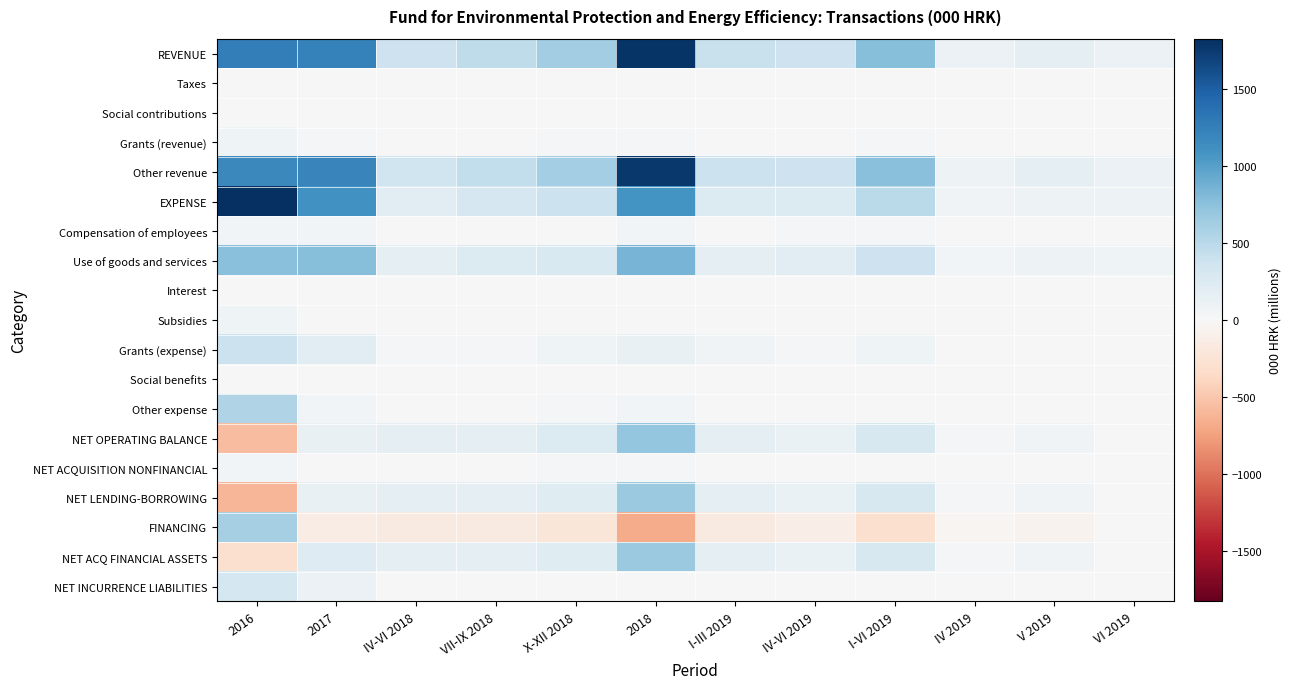

Reading left to right, list all the values displayed in this chart.

REVENUE: 2016=1260.4	2017=1241.0	IV-VI 2018=371.9	VII-IX 2018=468.4	X-XII 2018=642.8	2018=1796.0	I-III 2019=407.7	IV-VI 2019=376.6	I-VI 2019=784.3	IV 2019=101.7	V 2019=168.2	VI 2019=106.7
Taxes: 2016=0.0	2017=0.0	IV-VI 2018=0.0	VII-IX 2018=0.0	X-XII 2018=0.0	2018=0.0	I-III 2019=0.0	IV-VI 2019=0.0	I-VI 2019=0.0	IV 2019=0.0	V 2019=0.0	VI 2019=0.0
Social contributions: 2016=0.0	2017=0.0	IV-VI 2018=0.0	VII-IX 2018=0.0	X-XII 2018=0.0	2018=0.0	I-III 2019=0.0	IV-VI 2019=0.0	I-VI 2019=0.0	IV 2019=0.0	V 2019=0.0	VI 2019=0.0
Grants (revenue): 2016=78.3	2017=28.8	IV-VI 2018=1.2	VII-IX 2018=12.5	X-XII 2018=18.6	2018=36.1	I-III 2019=10.9	IV-VI 2019=4.4	I-VI 2019=15.3	IV 2019=3.9	V 2019=0.3	VI 2019=0.2
Other revenue: 2016=1182.1	2017=1212.2	IV-VI 2018=370.7	VII-IX 2018=455.9	X-XII 2018=624.2	2018=1759.9	I-III 2019=396.9	IV-VI 2019=372.1	I-VI 2019=769.0	IV 2019=97.8	V 2019=167.9	VI 2019=106.5
EXPENSE: 2016=1829.6	2017=1108.8	IV-VI 2018=210.6	VII-IX 2018=309.8	X-XII 2018=396.7	2018=1091.0	I-III 2019=245.1	IV-VI 2019=251.5	I-VI 2019=496.6	IV 2019=59.2	V 2019=97.8	VI 2019=94.5
Compensation of employees: 2016=46.0	2017=48.2	IV-VI 2018=12.7	VII-IX 2018=13.6	X-XII 2018=14.2	2018=52.9	I-III 2019=13.4	IV-VI 2019=14.4	I-VI 2019=27.8	IV 2019=4.5	V 2019=4.6	VI 2019=5.2
Use of goods and services: 2016=767.9	2017=772.3	IV-VI 2018=168.4	VII-IX 2018=246.6	X-XII 2018=281.5	2018=846.9	I-III 2019=161.5	IV-VI 2019=213.2	I-VI 2019=374.7	IV 2019=52.0	V 2019=88.2	VI 2019=73.1
Interest: 2016=0.0	2017=13.2	IV-VI 2018=2.7	VII-IX 2018=2.0	X-XII 2018=2.0	2018=8.0	I-III 2019=2.0	IV-VI 2019=2.0	I-VI 2019=4.0	IV 2019=0.6	V 2019=0.7	VI 2019=0.7
Subsidies: 2016=75.0	2017=10.2	IV-VI 2018=0.5	VII-IX 2018=0.3	X-XII 2018=3.3	2018=4.1	I-III 2019=1.7	IV-VI 2019=1.3	I-VI 2019=3.1	IV 2019=0.1	V 2019=0.6	VI 2019=0.7
Grants (expense): 2016=388.9	2017=213.6	IV-VI 2018=16.1	VII-IX 2018=34.5	X-XII 2018=72.2	2018=129.2	I-III 2019=61.6	IV-VI 2019=16.1	I-VI 2019=77.7	IV 2019=1.1	V 2019=3.2	VI 2019=11.7
Social benefits: 2016=0.0	2017=0.0	IV-VI 2018=0.0	VII-IX 2018=0.0	X-XII 2018=0.0	2018=0.0	I-III 2019=0.0	IV-VI 2019=0.0	I-VI 2019=0.0	IV 2019=0.0	V 2019=0.0	VI 2019=0.0
Other expense: 2016=551.9	2017=51.3	IV-VI 2018=10.1	VII-IX 2018=12.9	X-XII 2018=23.5	2018=50.0	I-III 2019=4.8	IV-VI 2019=4.5	I-VI 2019=9.3	IV 2019=0.8	V 2019=0.5	VI 2019=3.1
NET OPERATING BALANCE: 2016=-569.3	2017=132.2	IV-VI 2018=161.3	VII-IX 2018=158.6	X-XII 2018=246.1	2018=705.0	I-III 2019=162.6	IV-VI 2019=125.1	I-VI 2019=287.7	IV 2019=42.5	V 2019=70.4	VI 2019=12.2
NET ACQUISITION NONFINANCIAL: 2016=44.0	2017=2.6	IV-VI 2018=0.6	VII-IX 2018=0.6	X-XII 2018=17.9	2018=19.2	I-III 2019=0.1	IV-VI 2019=0.3	I-VI 2019=0.4	IV 2019=0.0	V 2019=0.0	VI 2019=0.3
NET LENDING-BORROWING: 2016=-613.3	2017=129.6	IV-VI 2018=160.7	VII-IX 2018=158.0	X-XII 2018=228.2	2018=685.8	I-III 2019=162.5	IV-VI 2019=124.8	I-VI 2019=287.3	IV 2019=42.5	V 2019=70.4	VI 2019=11.9
FINANCING: 2016=613.3	2017=-129.6	IV-VI 2018=-160.7	VII-IX 2018=-158.0	X-XII 2018=-228.2	2018=-685.8	I-III 2019=-162.5	IV-VI 2019=-124.8	I-VI 2019=-287.3	IV 2019=-42.5	V 2019=-70.4	VI 2019=-11.9
NET ACQ FINANCIAL ASSETS: 2016=-296.3	2017=232.6	IV-VI 2018=160.7	VII-IX 2018=158.0	X-XII 2018=228.2	2018=685.8	I-III 2019=162.5	IV-VI 2019=124.8	I-VI 2019=287.3	IV 2019=42.5	V 2019=70.4	VI 2019=11.9
NET INCURRENCE LIABILITIES: 2016=317.0	2017=103.0	IV-VI 2018=0.0	VII-IX 2018=0.0	X-XII 2018=0.0	2018=0.0	I-III 2019=0.0	IV-VI 2019=0.0	I-VI 2019=0.0	IV 2019=0.0	V 2019=0.0	VI 2019=0.0